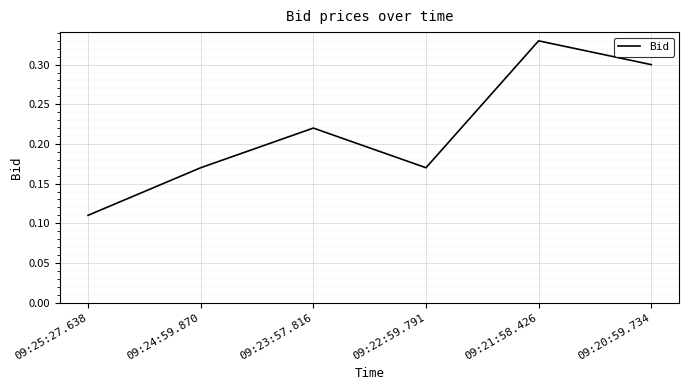

True or false: the data shows 0.1 at 09:21:58.426.

False